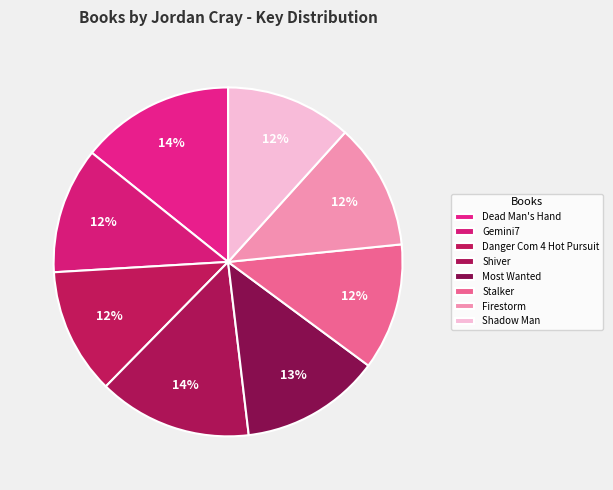

How many slices are in this pie chart?

8